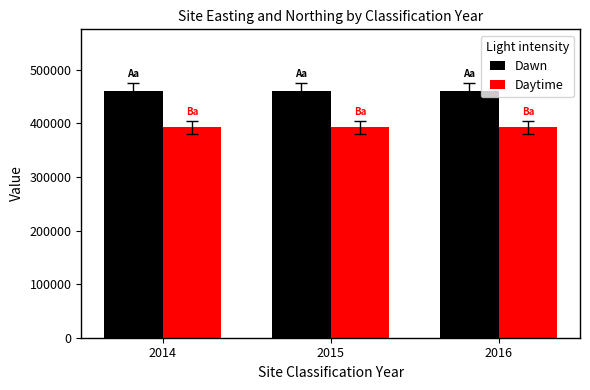

What is the total value across all series at 2016?

853000